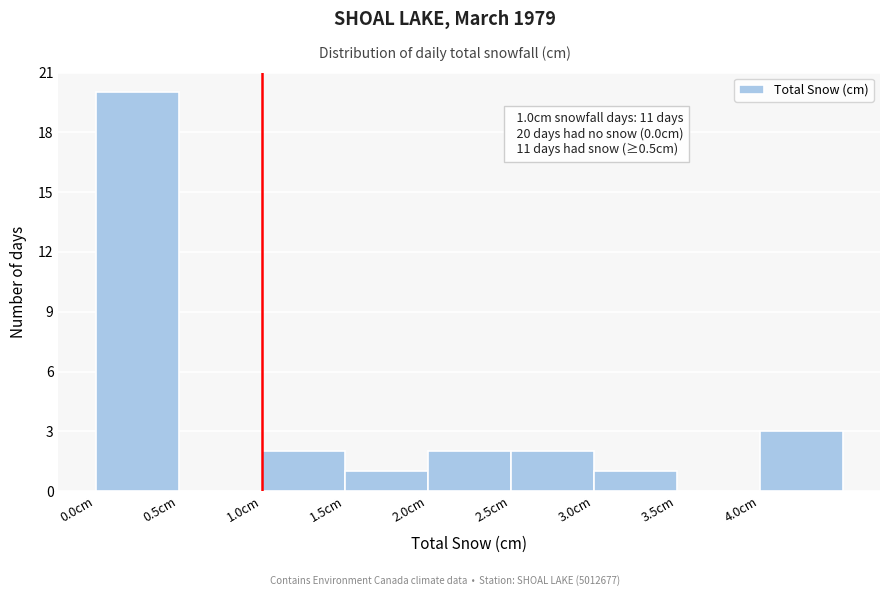

Over which range of the x-axis is the bar tallest?

0.0 to 0.5